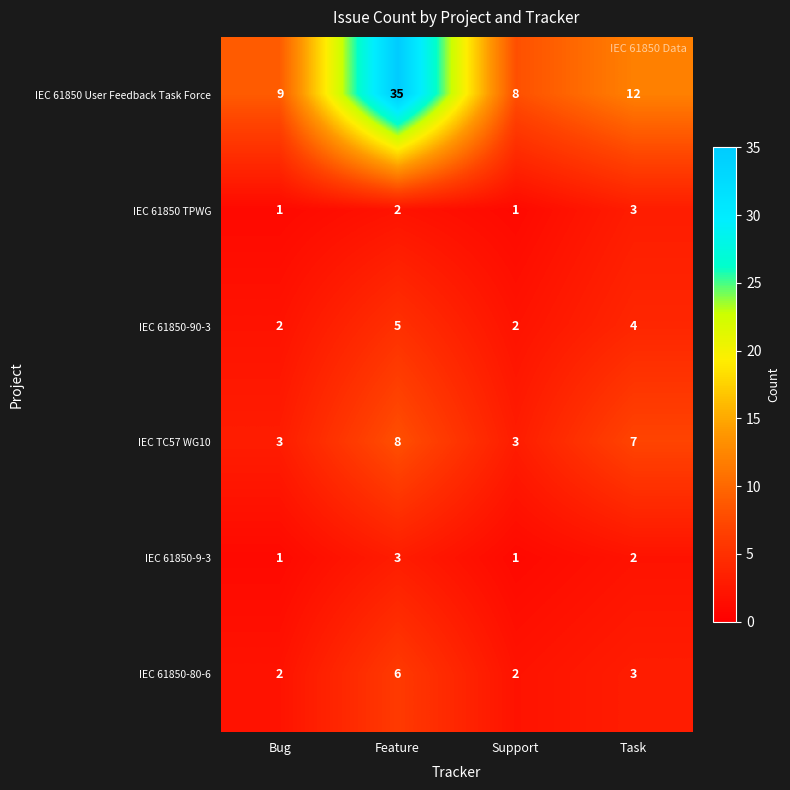

At which category is the sum across all series the highest?

Feature